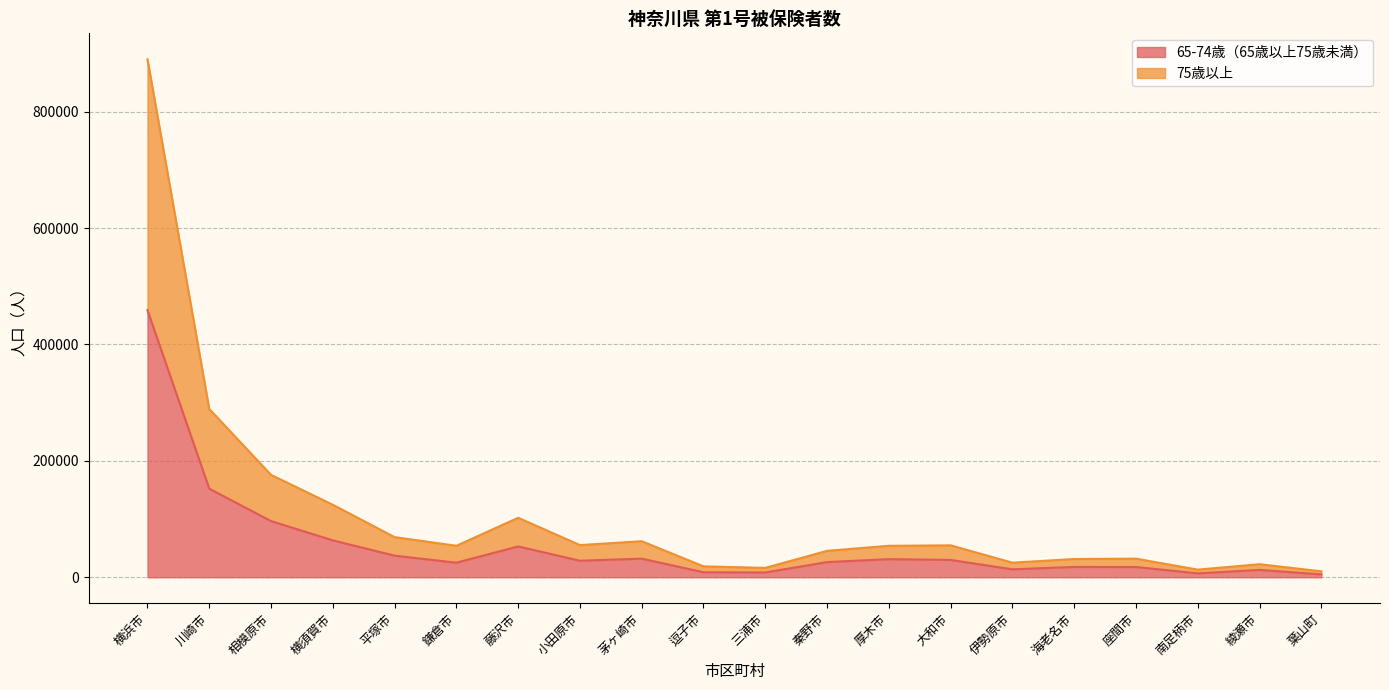

The 65-74歳（65歳以上75歳未満） series shows 55004 at 相模原市. True or false?

False